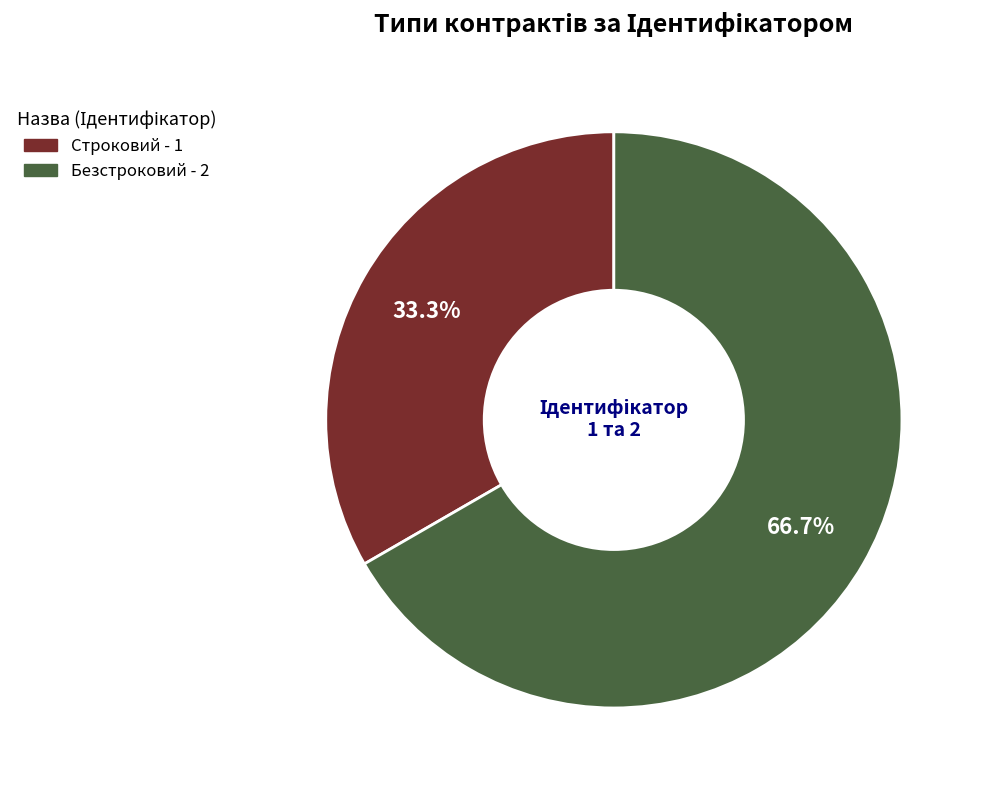

Which category has the biggest portion of the pie?

Безстроковий